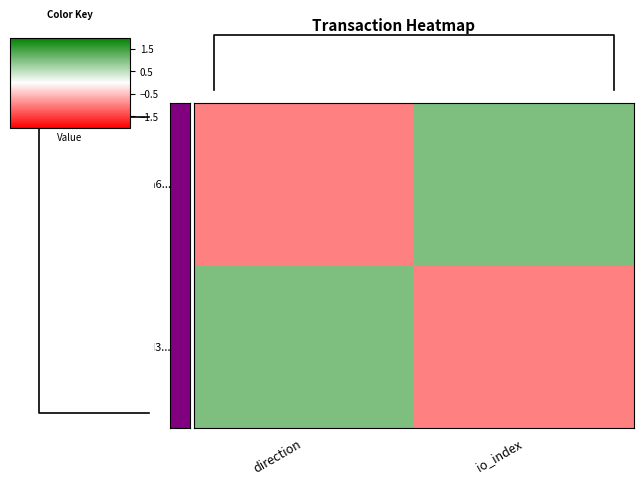

What is the minimum value shown in the chart?

-1